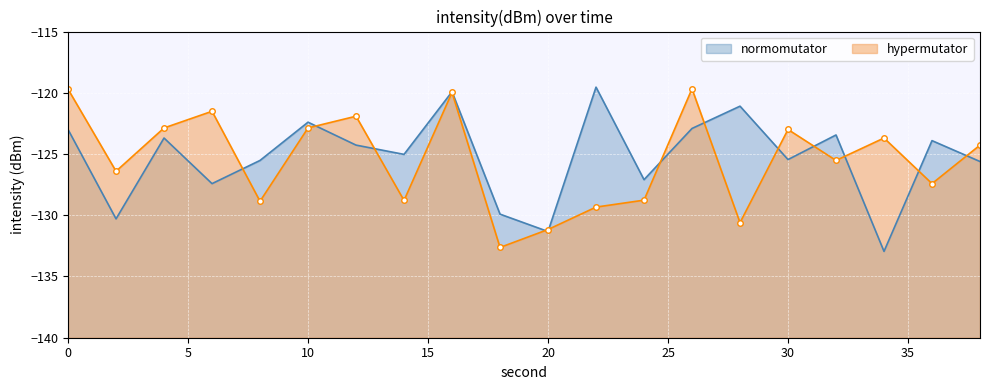

True or false: normomutator has more than 1 points higher than both neighbors.

True